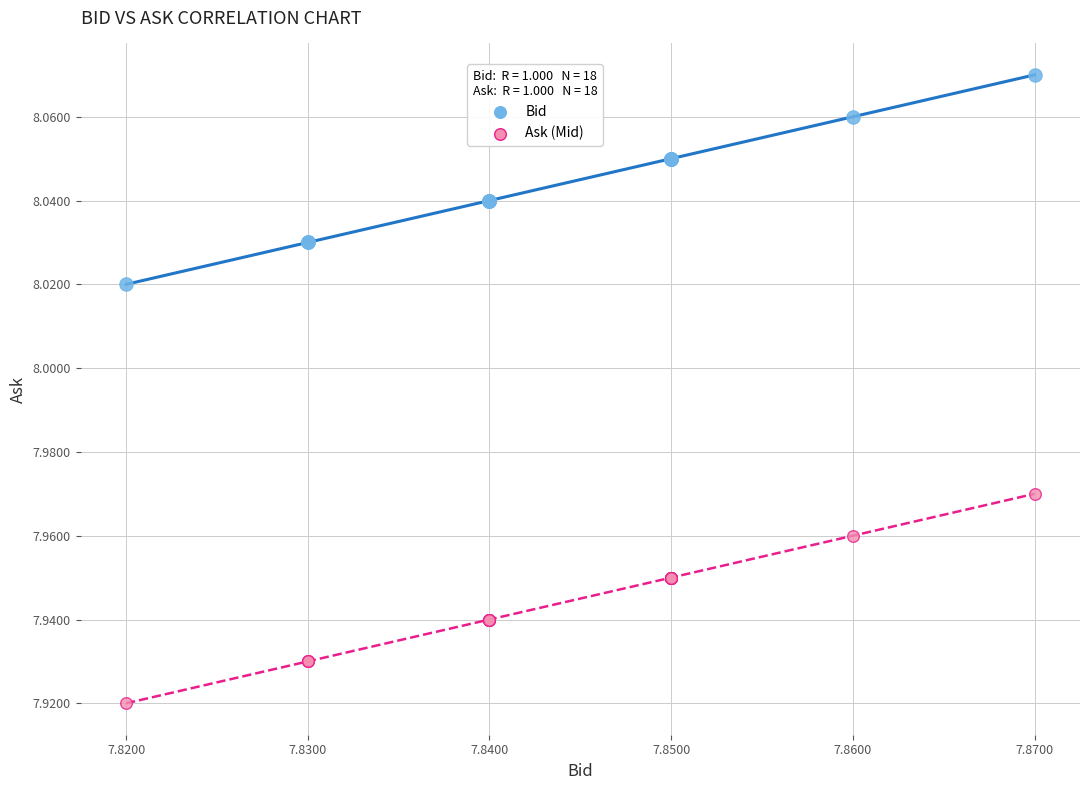

Which series reaches the maximum Y coordinate?

Bid